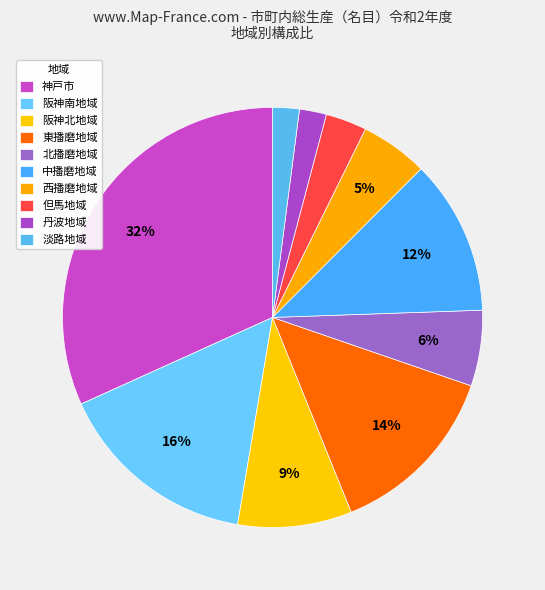

Count the number of slices in the pie.

10